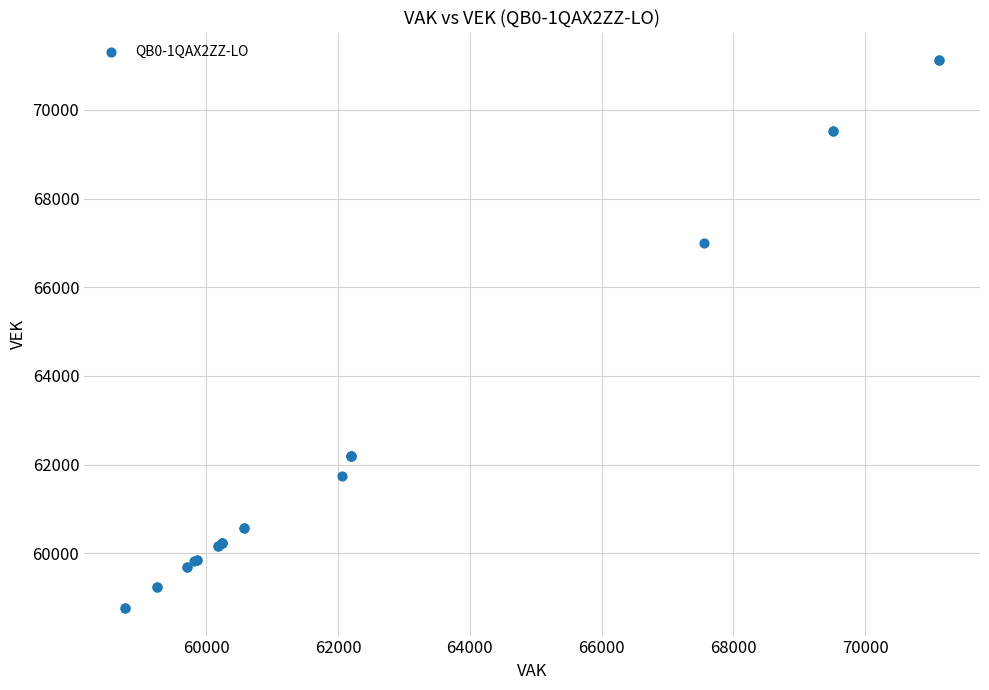

What Y value in the scatter plot is closest to 64944?

67006